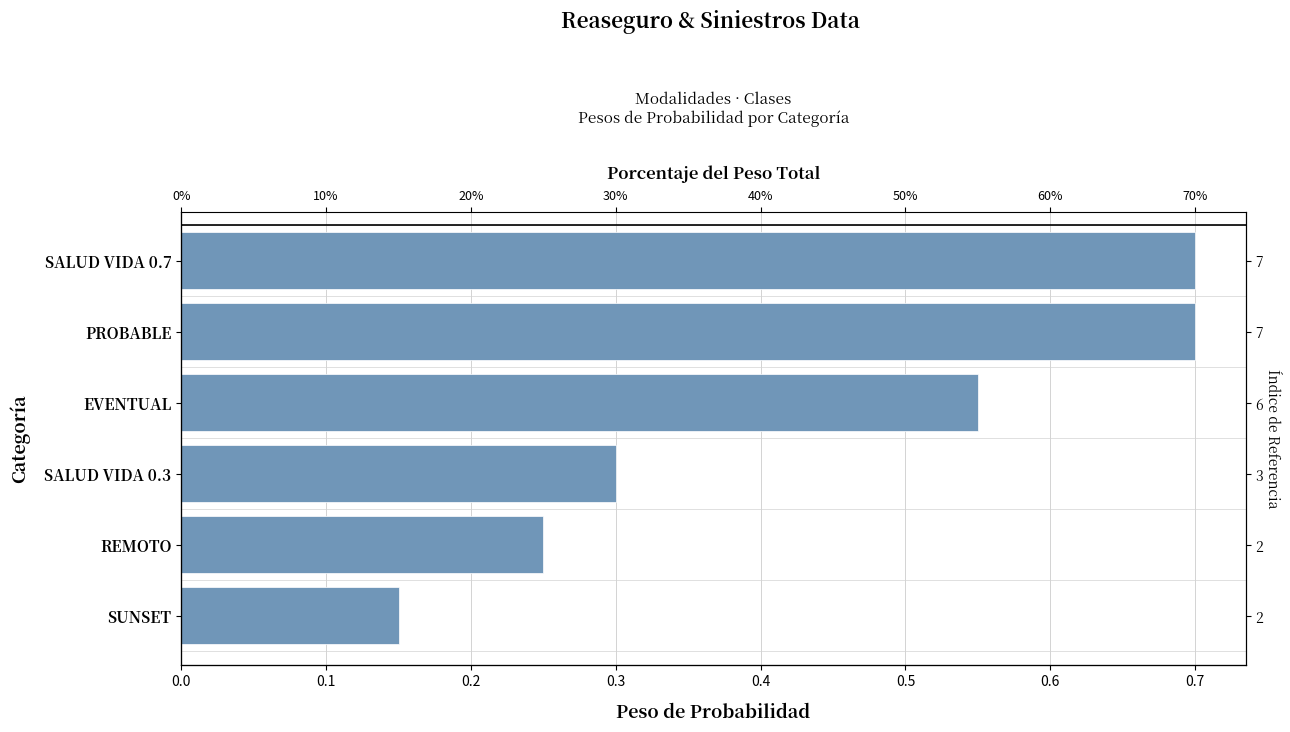

Reading left to right, what are all the values shown in this chart?

0.7	0.7	0.6	0.3	0.2	0.1